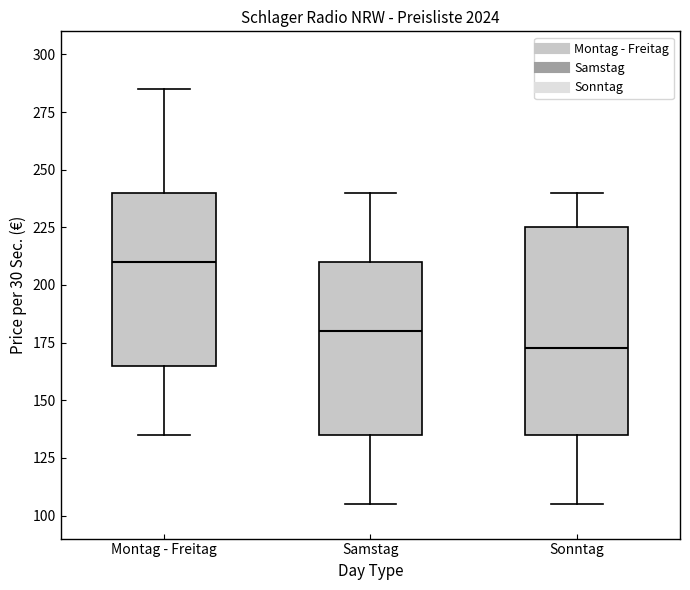

Where does the upper whisker of the box for Samstag end on the y-axis? The values are not printed on the chart, so give them approximately, as read against the axis.

240